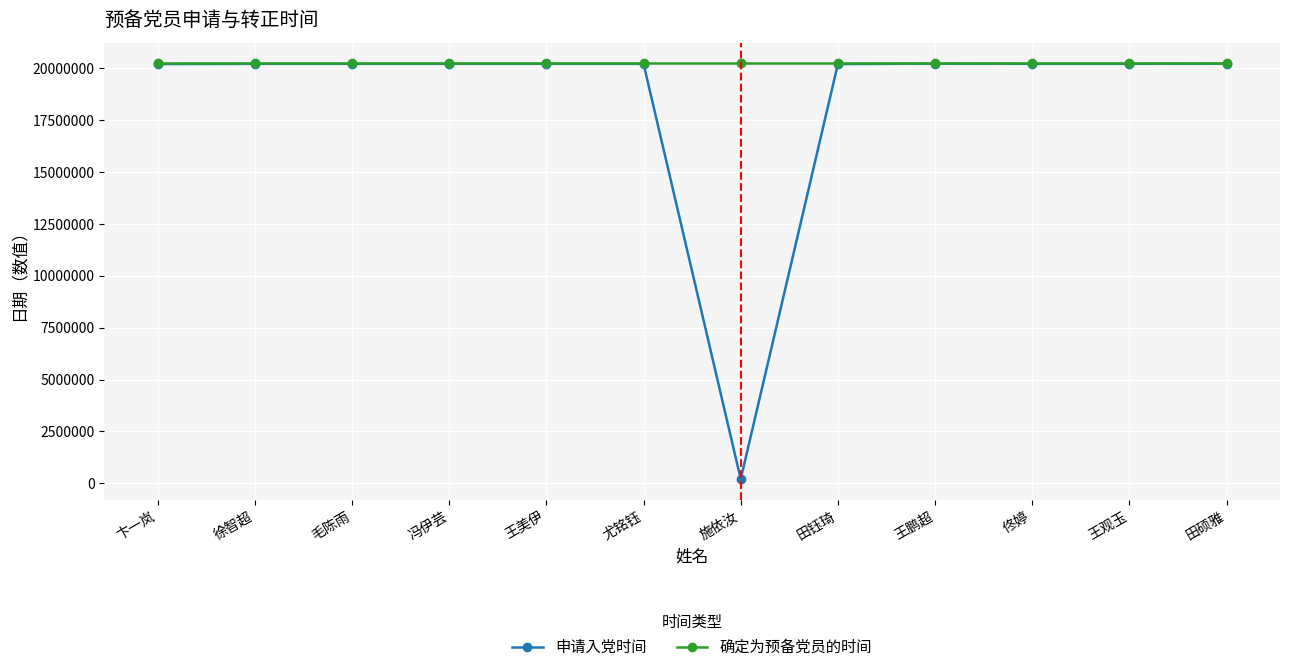

Count the number of data series in this chart.

2